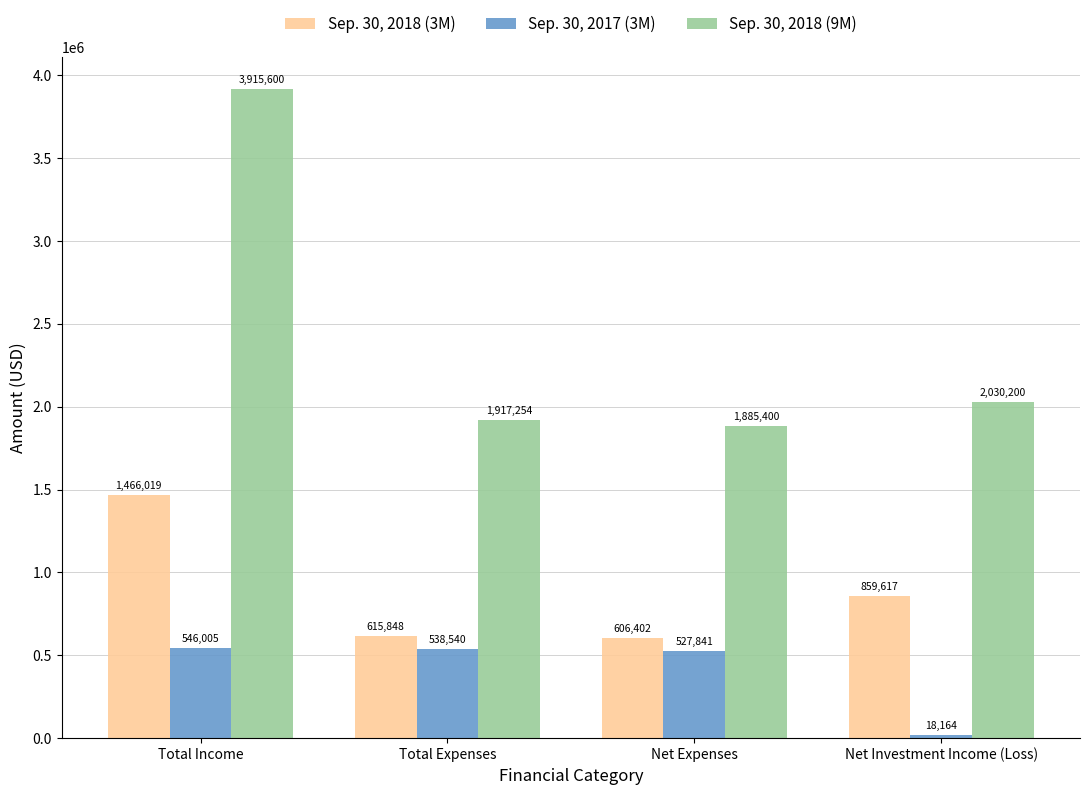

At Total Income, list the series in order from smallest to largest.

Sep. 30, 2017 (3M), Sep. 30, 2018 (3M), Sep. 30, 2018 (9M)